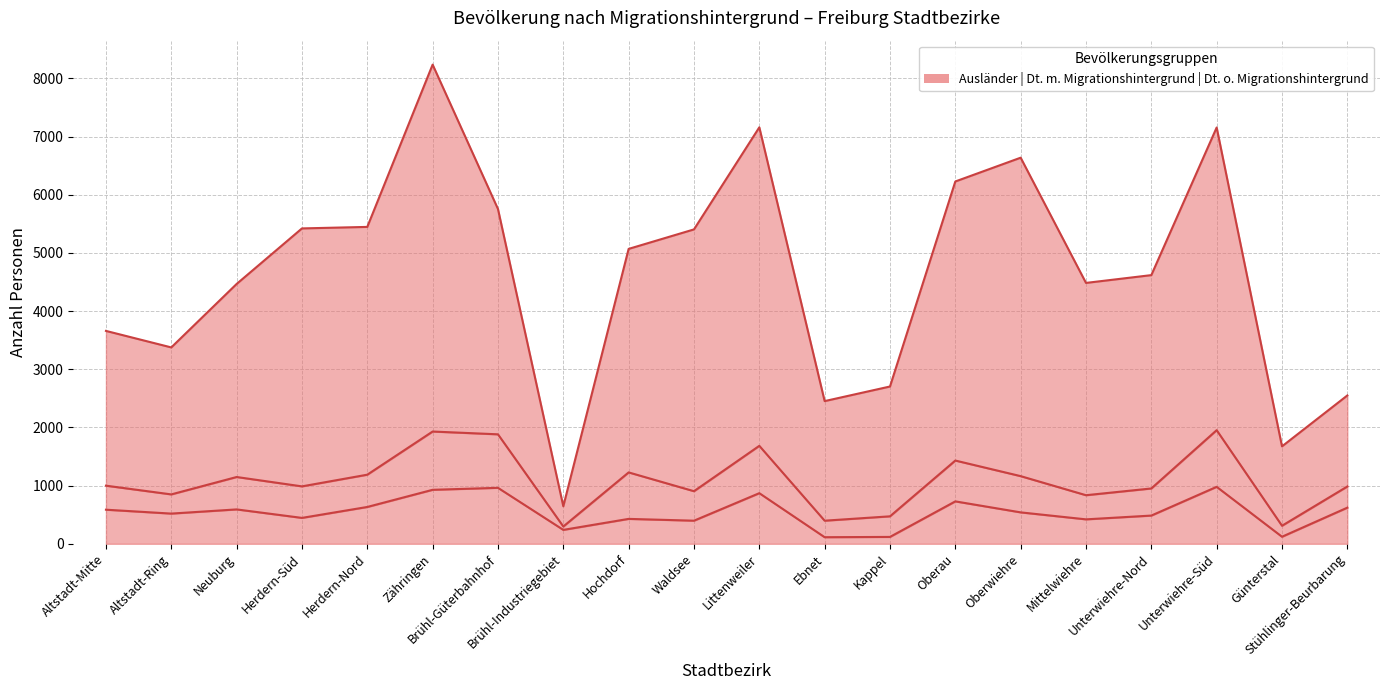

True or false: Deutsche ohne Migrationshintergrund and Ausländer intersect in this chart.

False